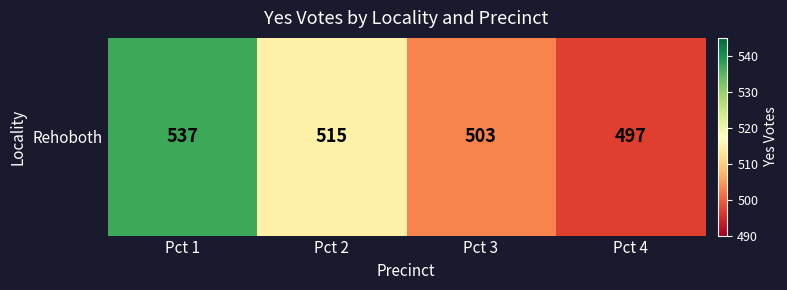

What is the change in value from Pct 1 to Pct 4?

-40